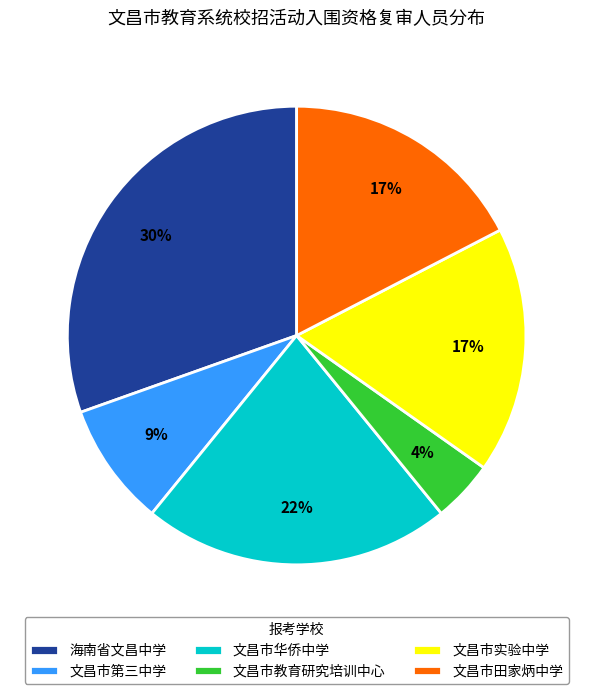

To the nearest percent, what is the average slice percentage?

17%